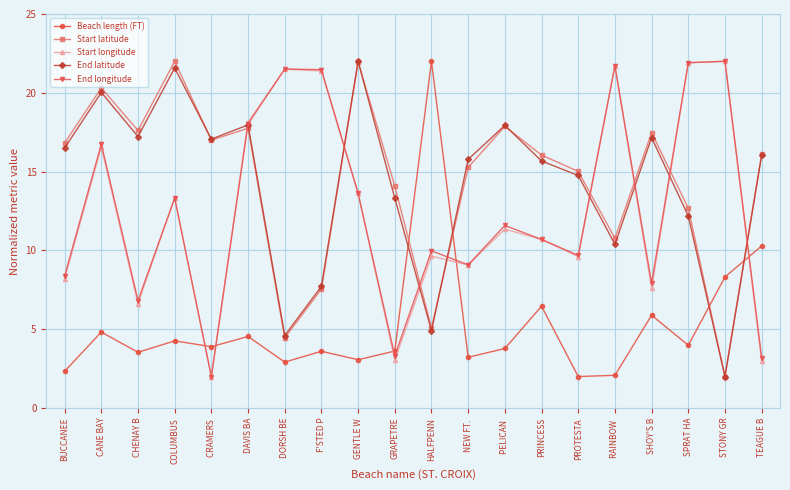

At which label does Start latitude reach its minimum?

STONY GR